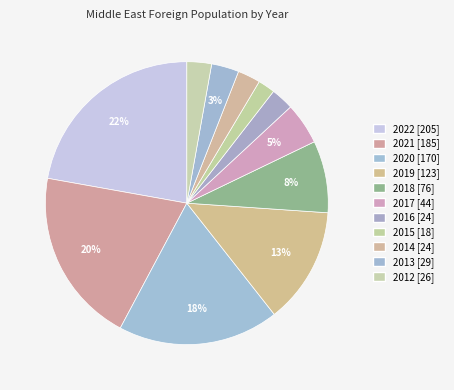

Does 2016 represent more than half of the total?

No